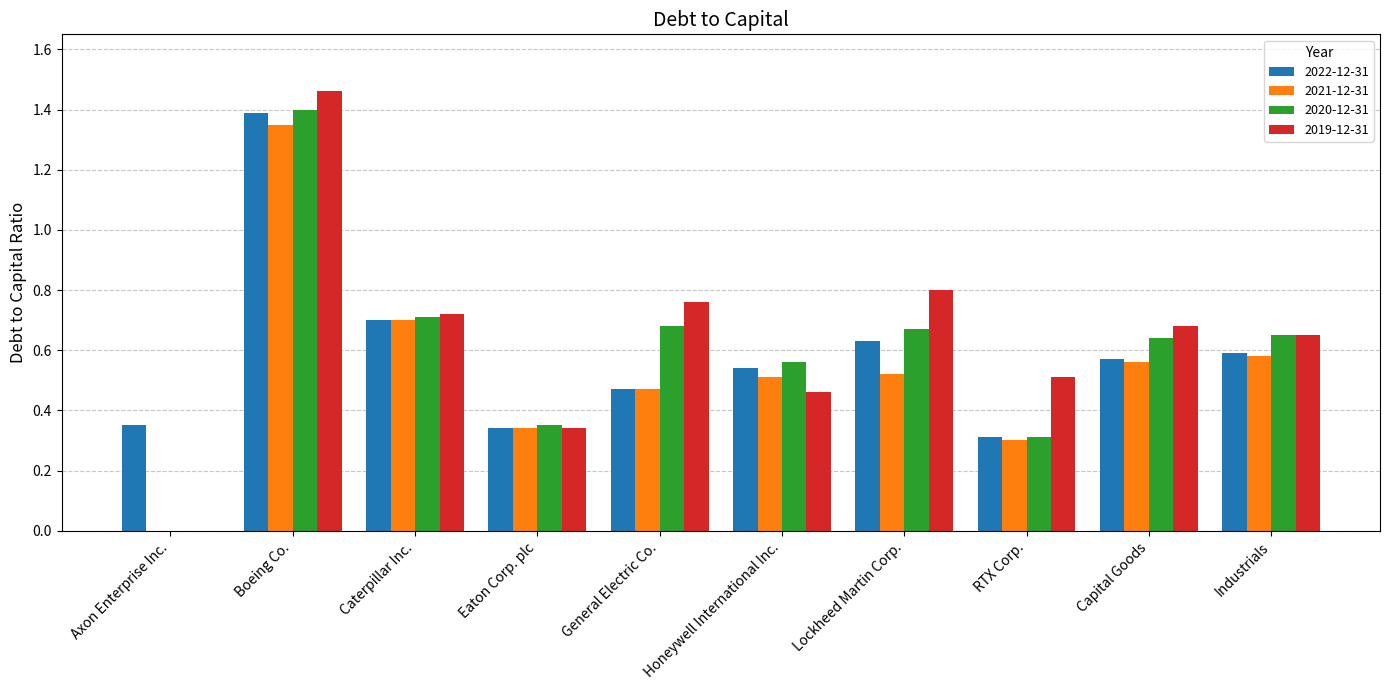

Is the value of 2022-12-31 at Lockheed Martin Corp. greater than the value of 2021-12-31 at Capital Goods?

Yes